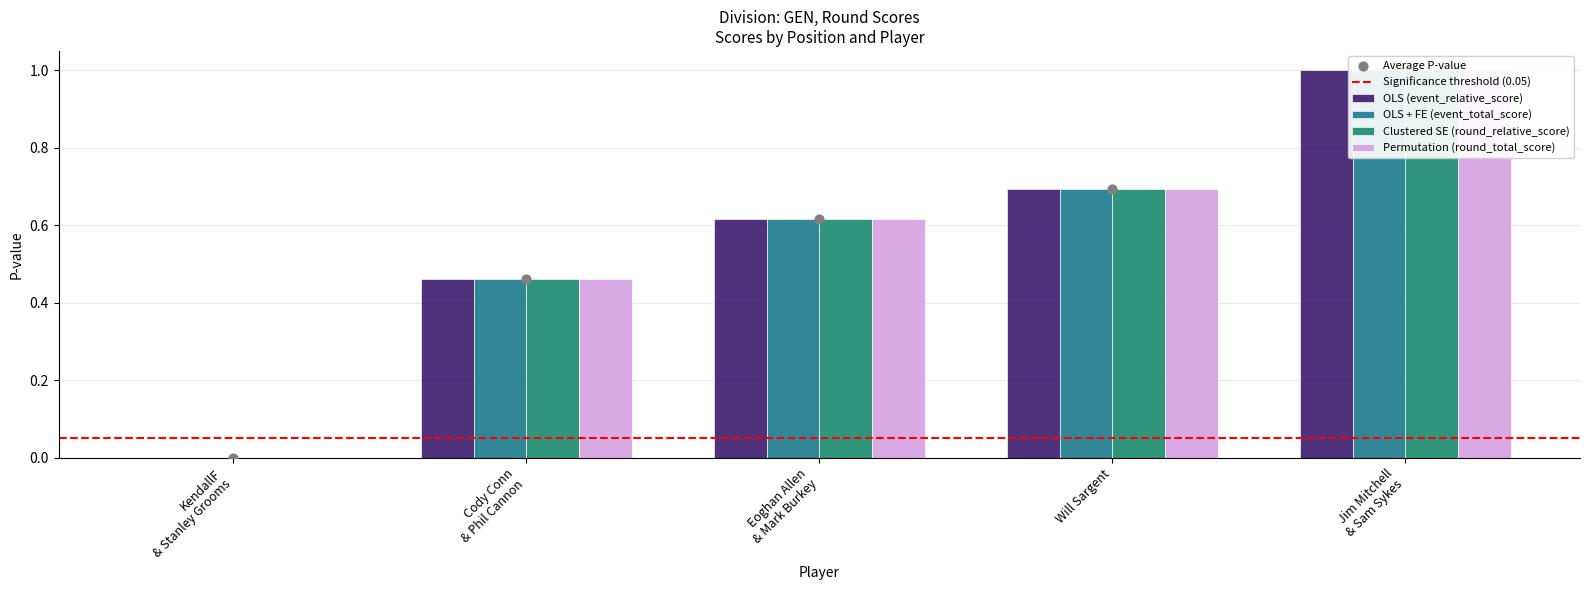

Which series has the widest spread of Y values?

OLS (event_relative_score)